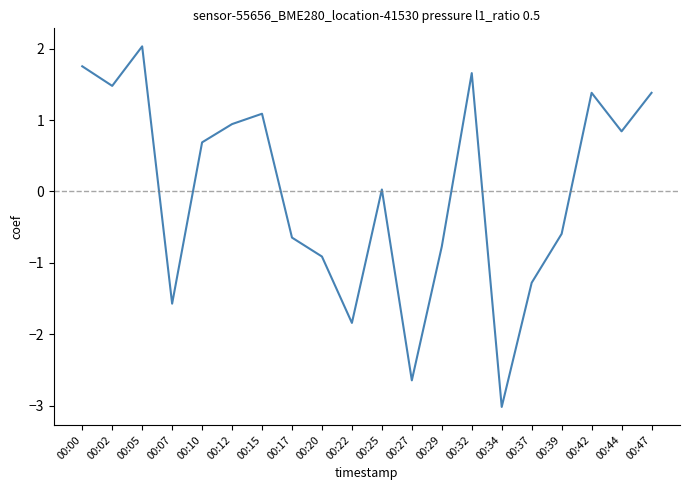

The chart shows a value of 2.0 at 00:05. True or false?

True